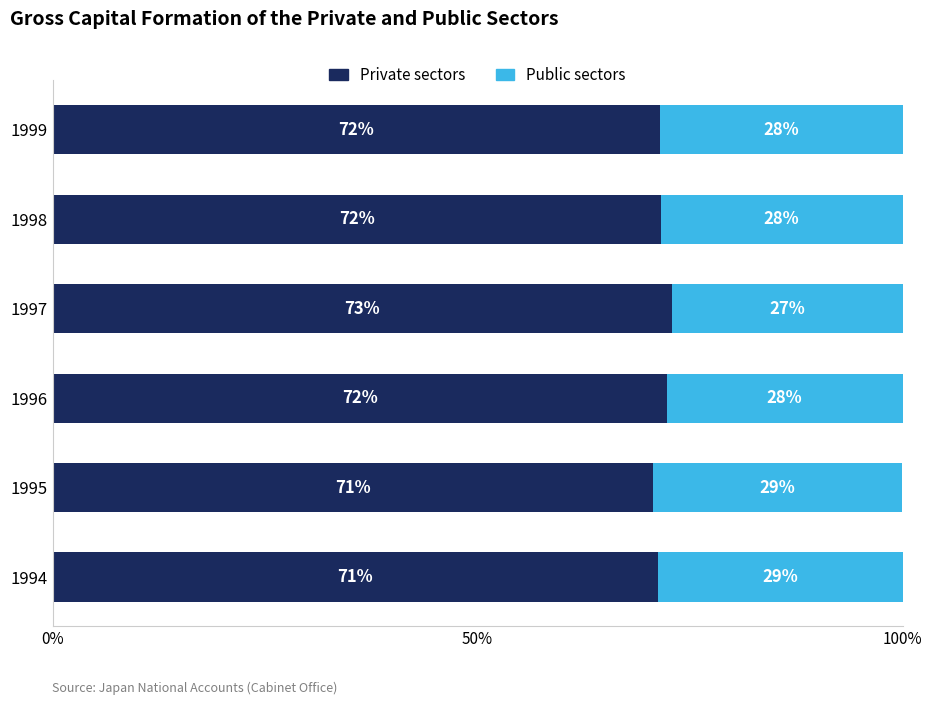

What is the difference between the second highest and second lowest values in the Private sectors series?

1.0